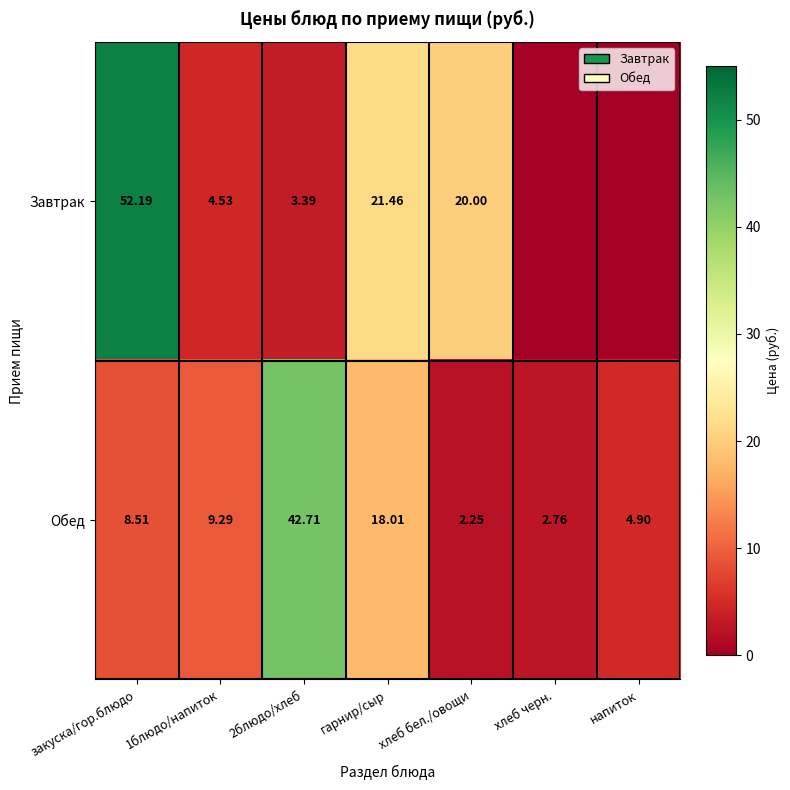

At which label does Обед first exceed 8?

закуска/гор.блюдо